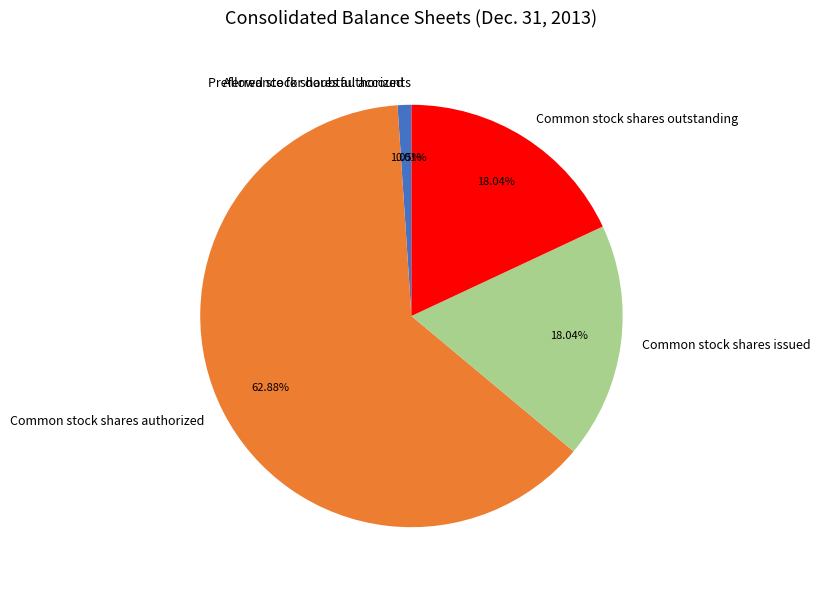

To the nearest percent, what portion does Common stock shares authorized represent?

63%